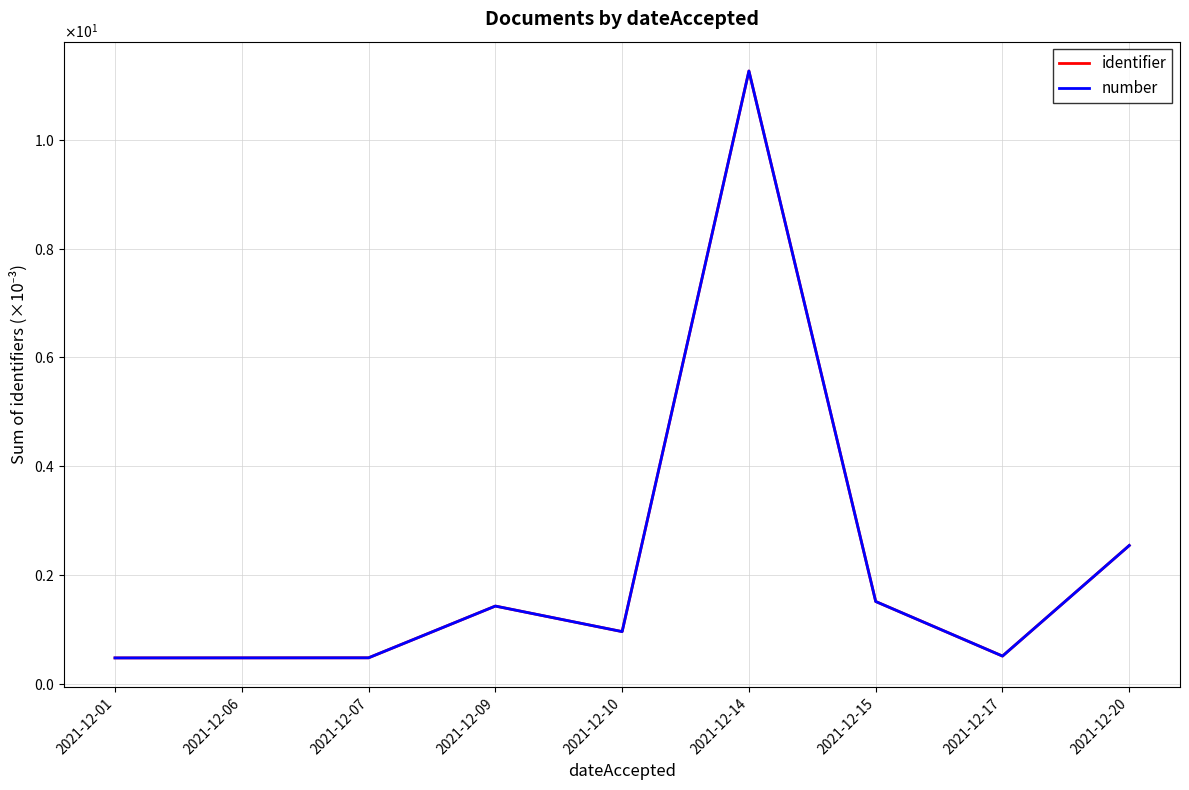

What is the lowest value of the identifier series?

0.5